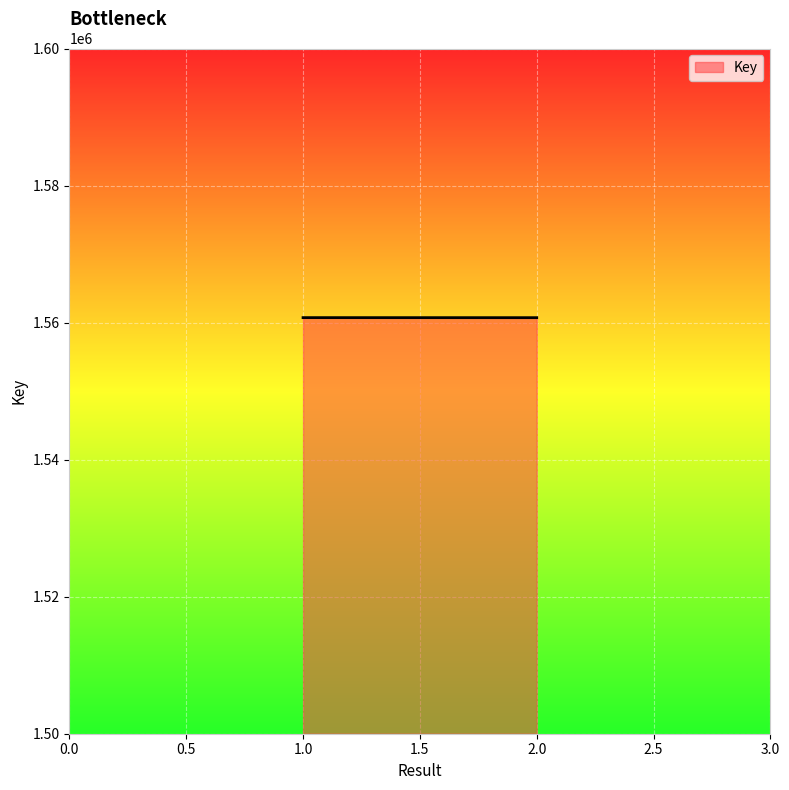

What is the smallest value displayed?

1560718